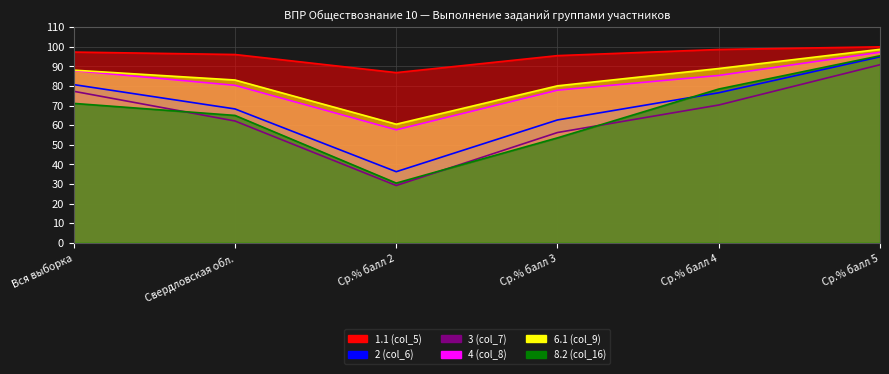

What is the total value across all series at Свердловская обл.?

454.9